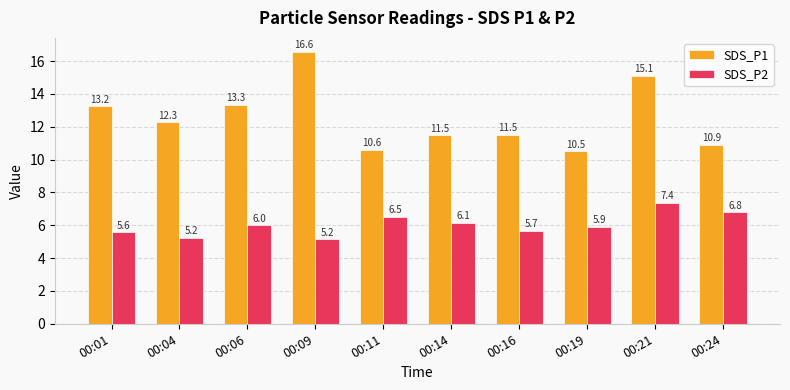

Read the SDS_P2 value at 00:14.

6.1